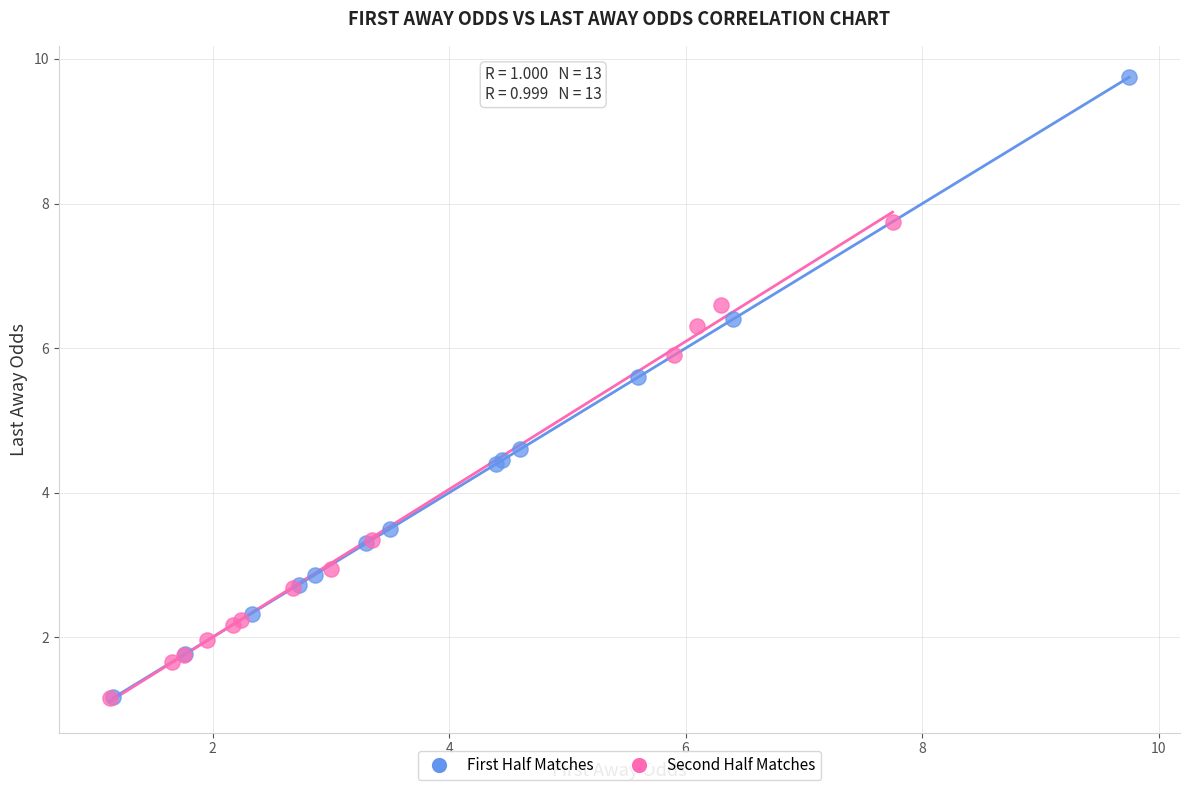

Which series reaches the maximum Y coordinate?

First Half Matches